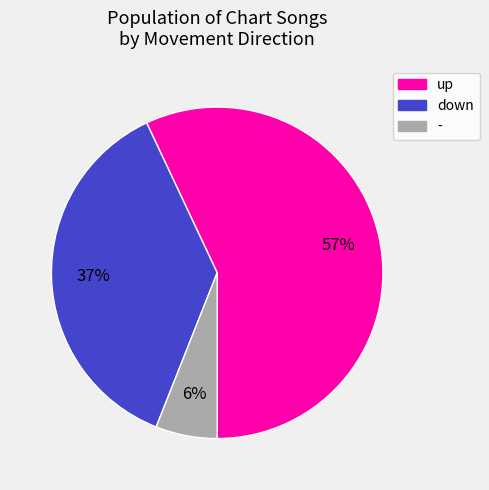

Which slice is the smallest?

-